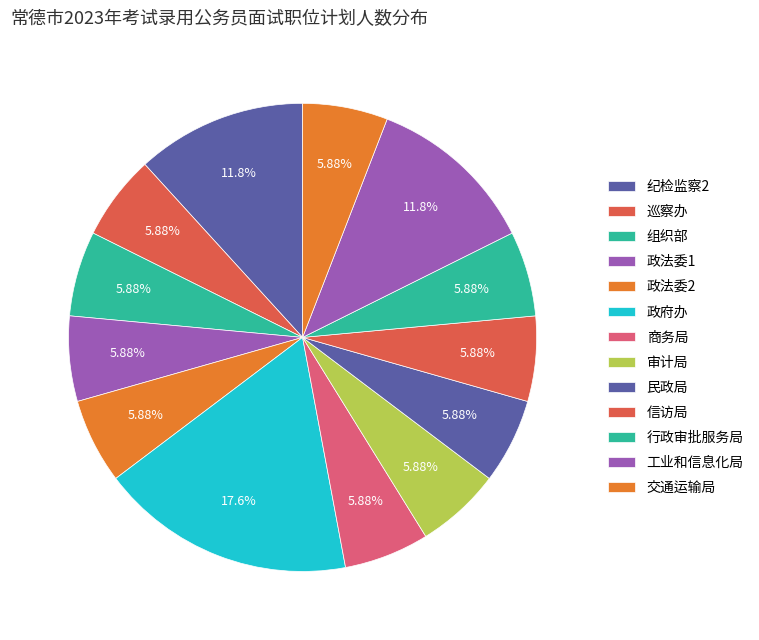

How many slices are in this pie chart?

13